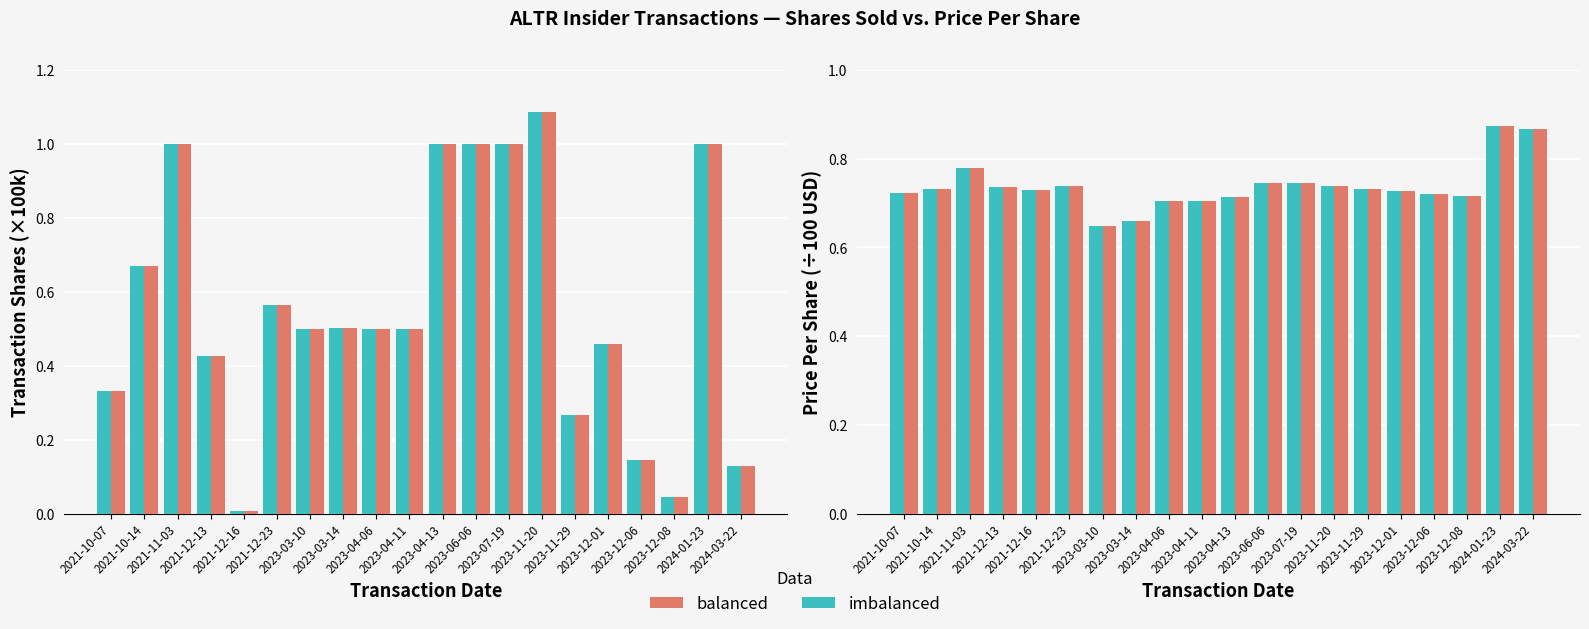

Is it true that balanced equals 0.4 at 2021-12-23?

False